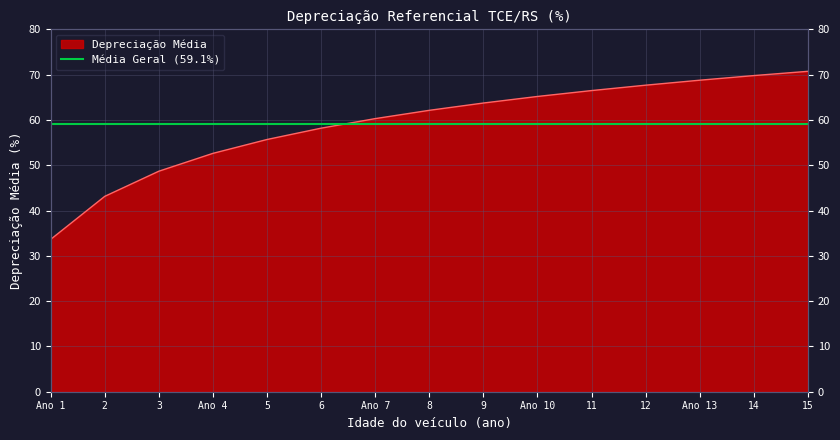

Is it true that the value at 15 is 28.2?

False